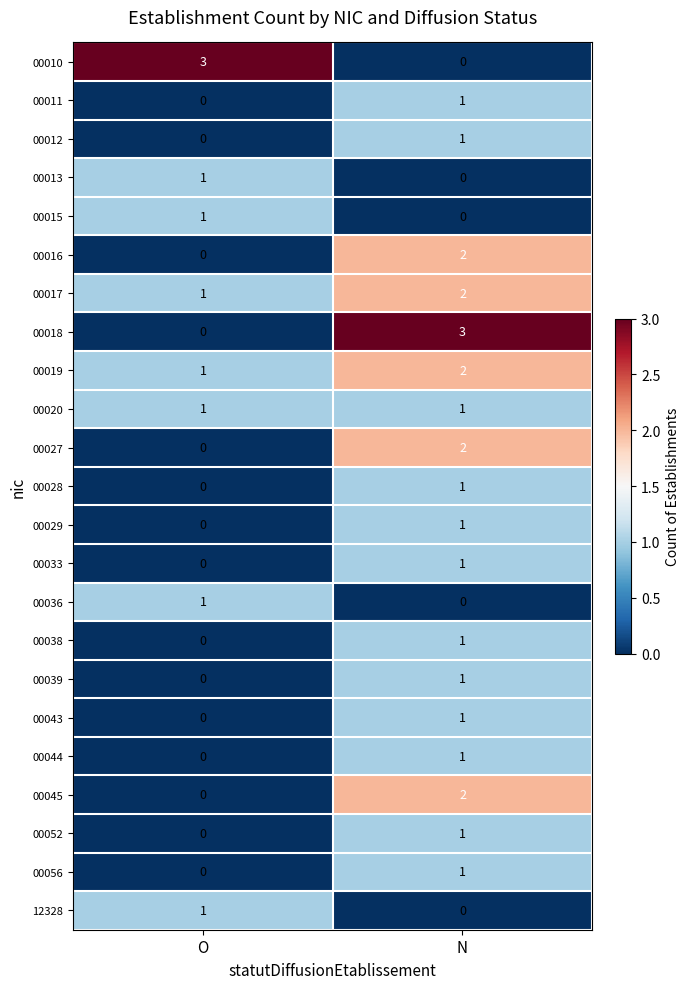

What value does the 00010 series have at O?

3